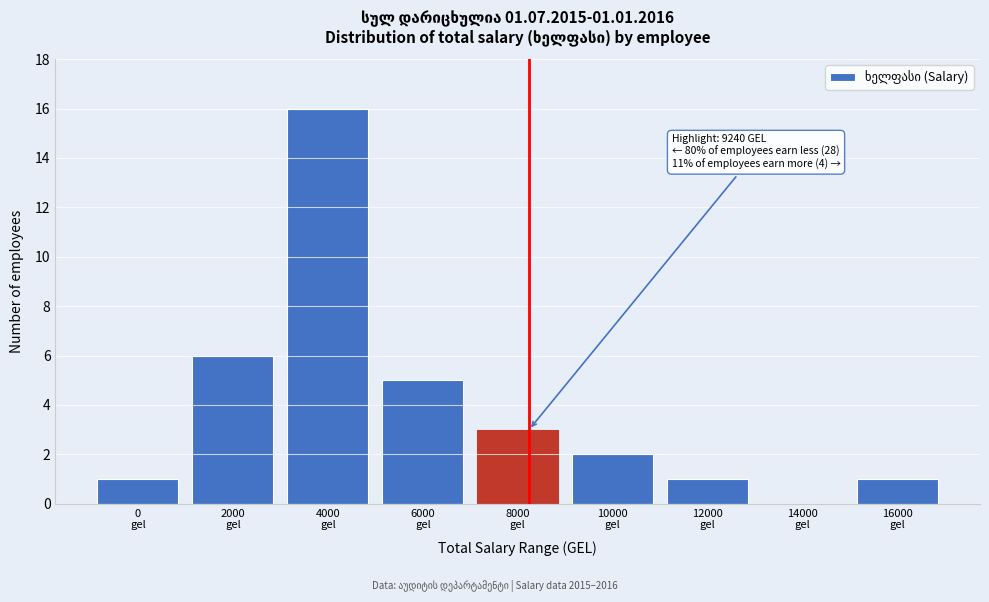

What is the greatest value displayed?

16